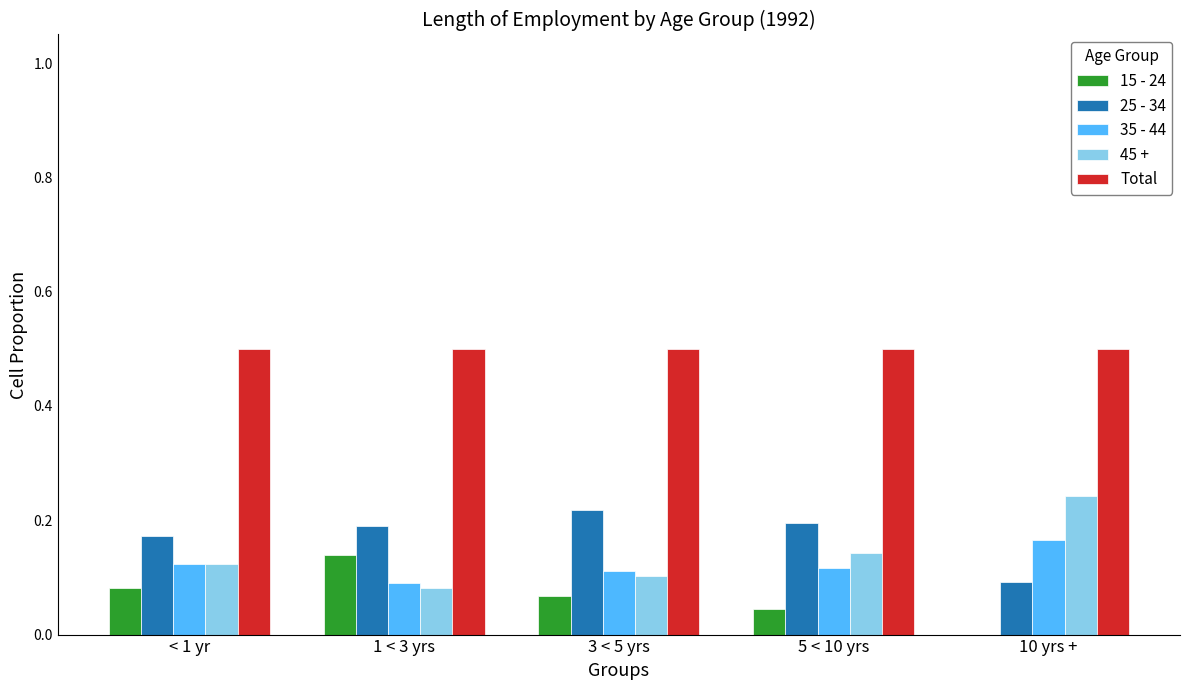

What is the total value across all series at 10 yrs +?

1.0